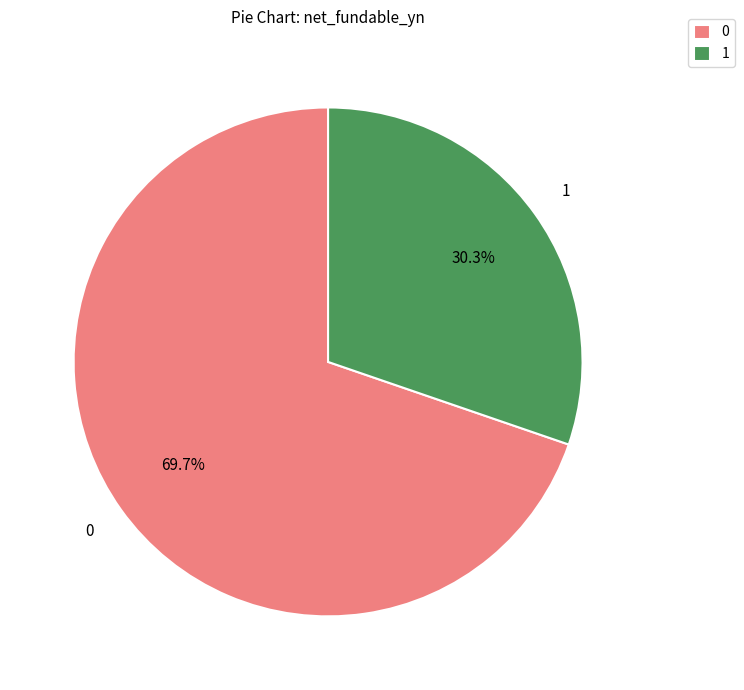

How many segments does this pie chart have?

2